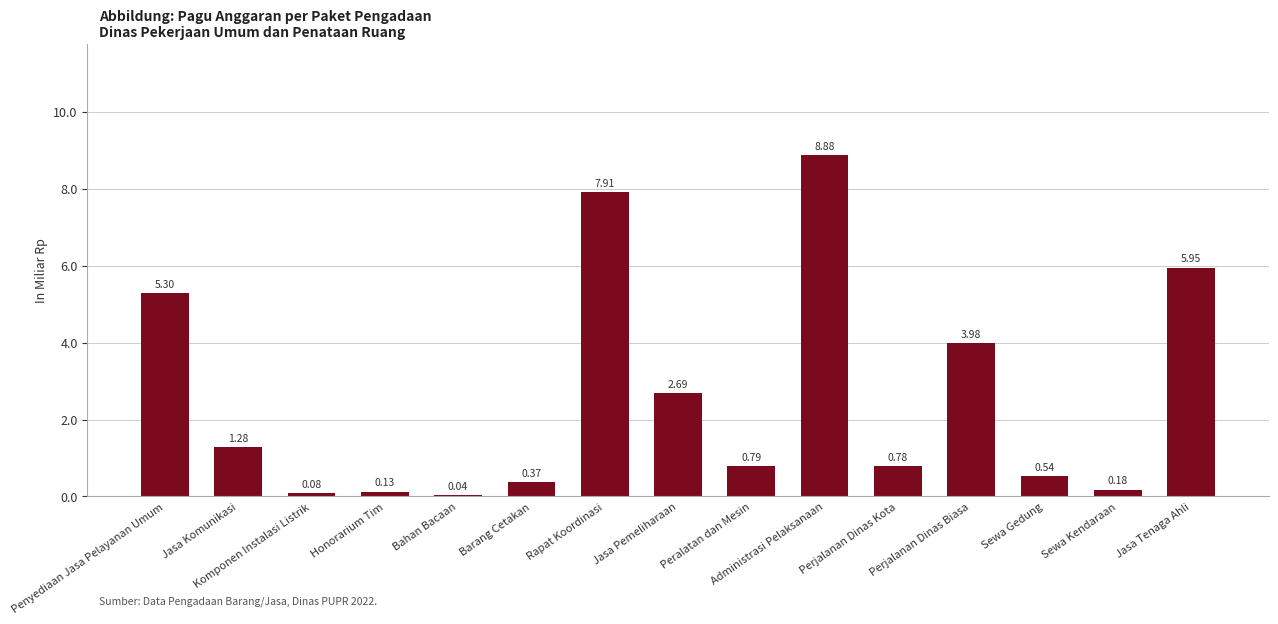

Does the chart contain any negative values?

No